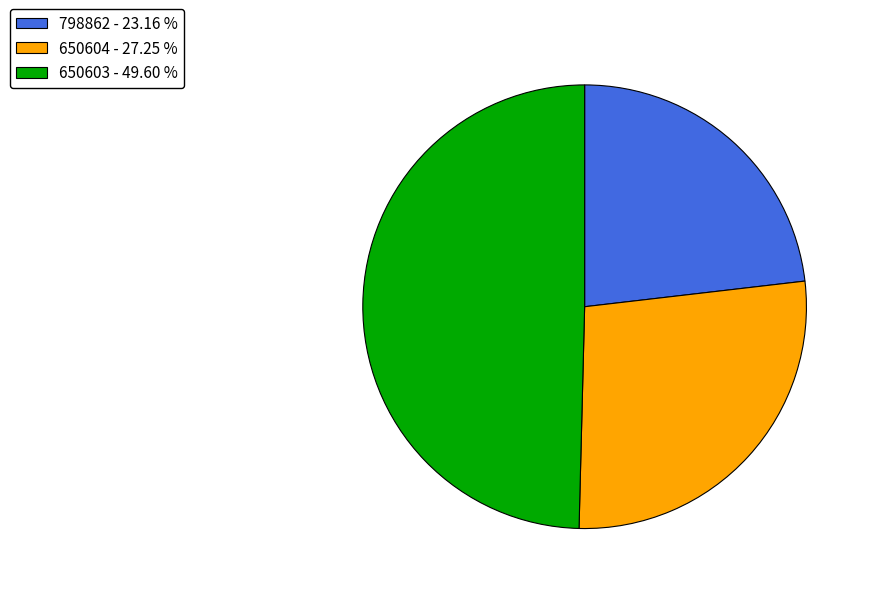

Is the sum of 650604 - 27.25 % and 798862 - 23.16 % greater than half?

Yes